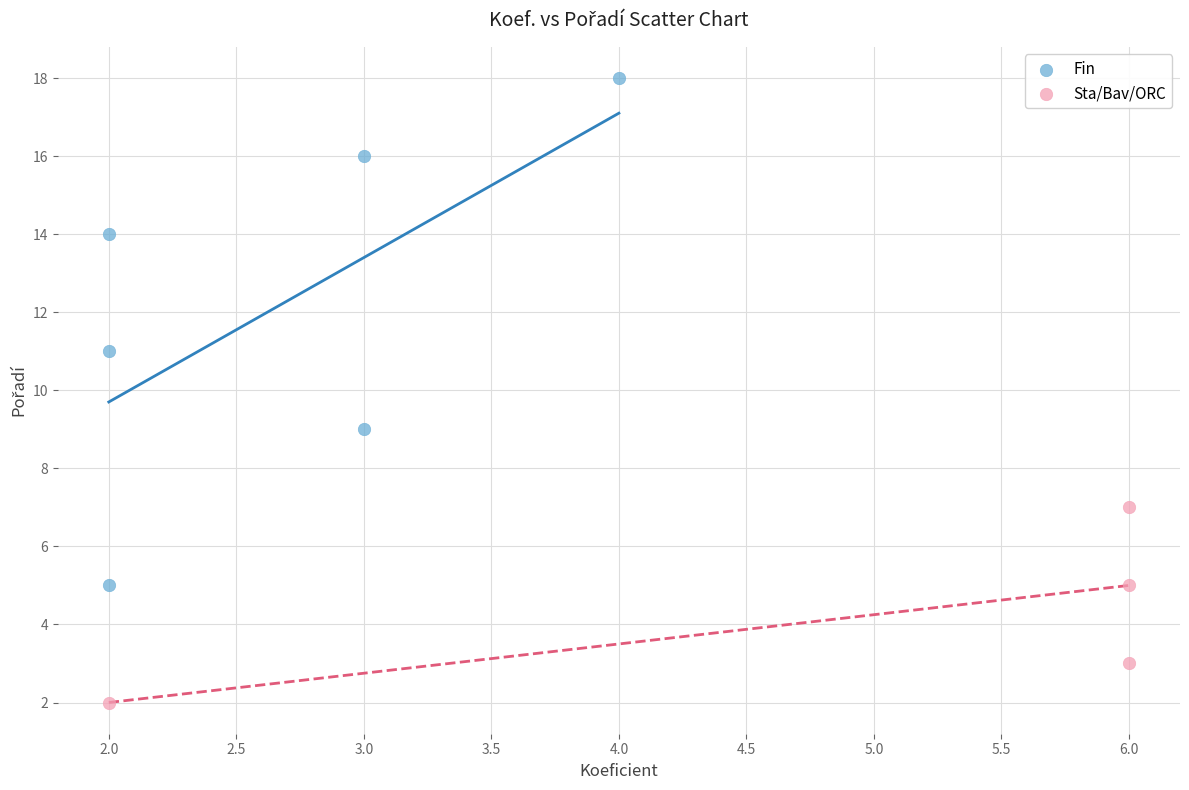

Which series has the largest Y range (max minus min)?

Fin